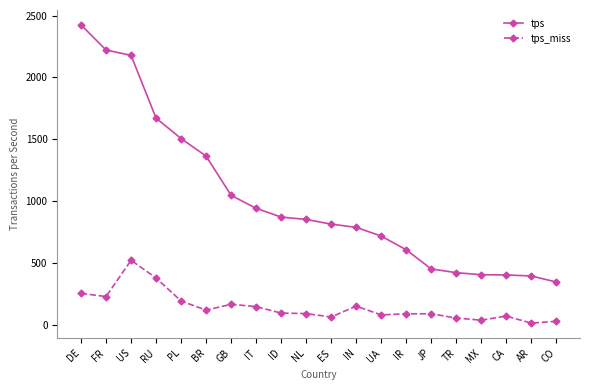

List the series in order of their overall mean, lowest first.

tps_miss, tps